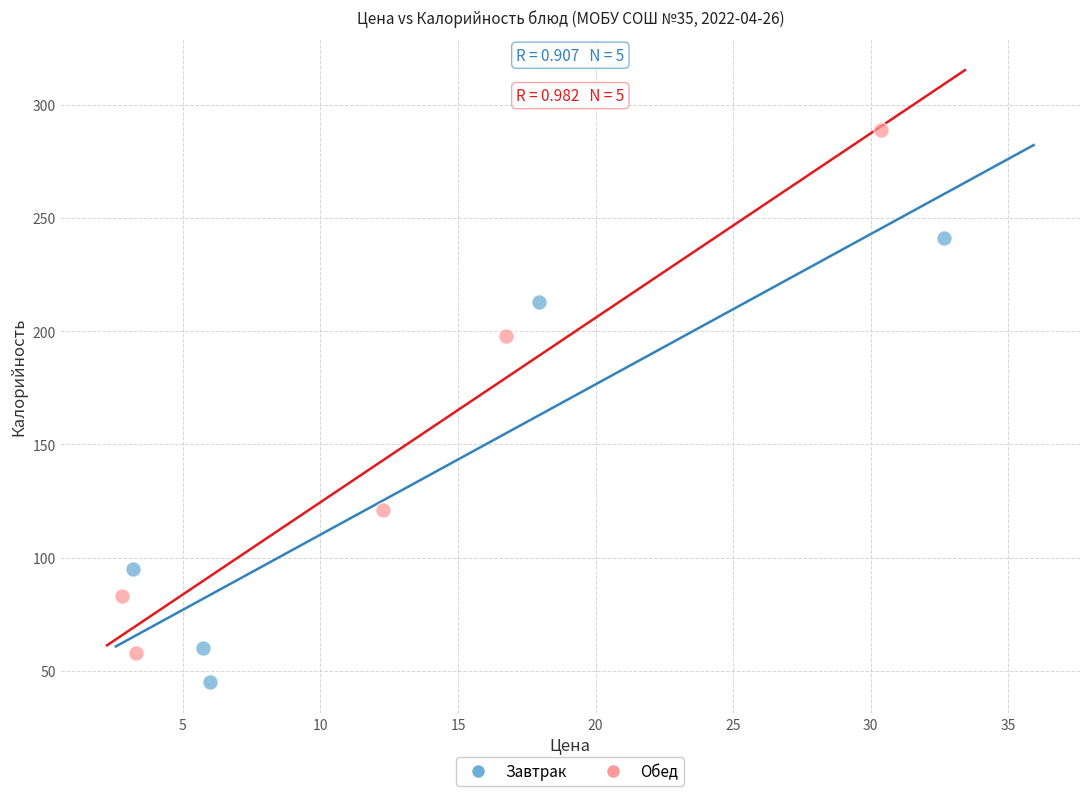

Which series reaches the minimum Y coordinate?

Завтрак